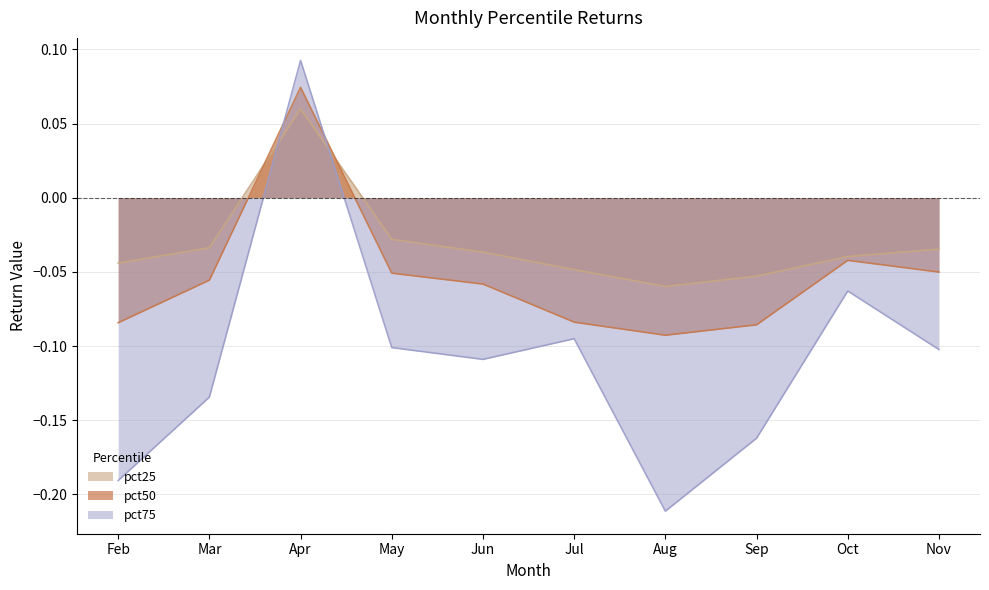

Reading left to right, extract all data points from this chart.

pct25: -0.0	-0.0	0.1	-0.0	-0.0	-0.0	-0.1	-0.1	-0.0	-0.0
pct50: -0.1	-0.1	0.1	-0.1	-0.1	-0.1	-0.1	-0.1	-0.0	-0.1
pct75: -0.2	-0.1	0.1	-0.1	-0.1	-0.1	-0.2	-0.2	-0.1	-0.1